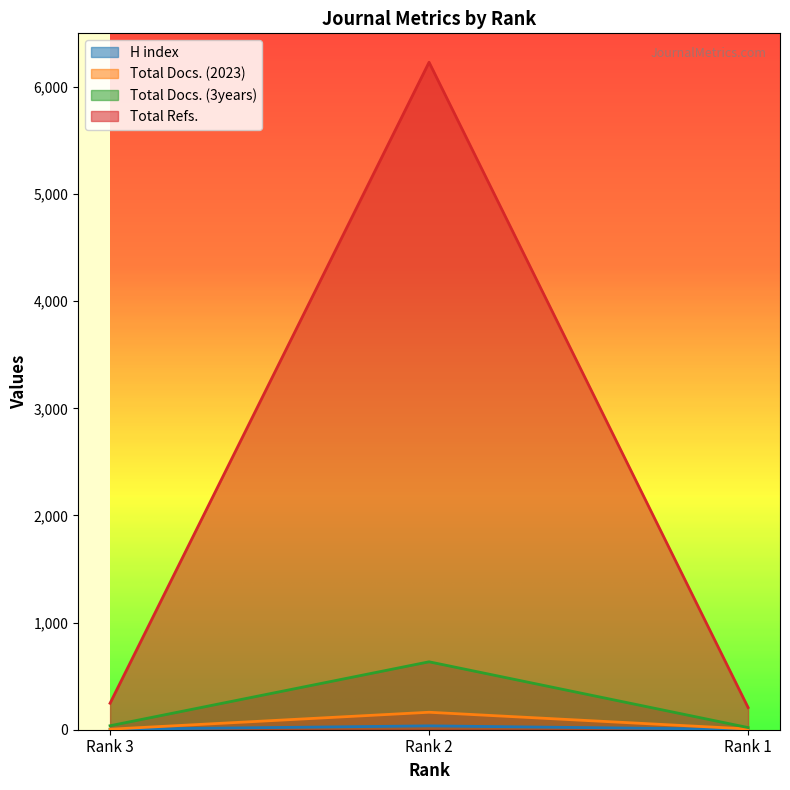

Reading left to right, extract all data points from this chart.

H index: 4	36	3
Total Docs. (2023): 5	163	7
Total Docs. (3years): 37	634	20
Total Refs.: 247	6230	207